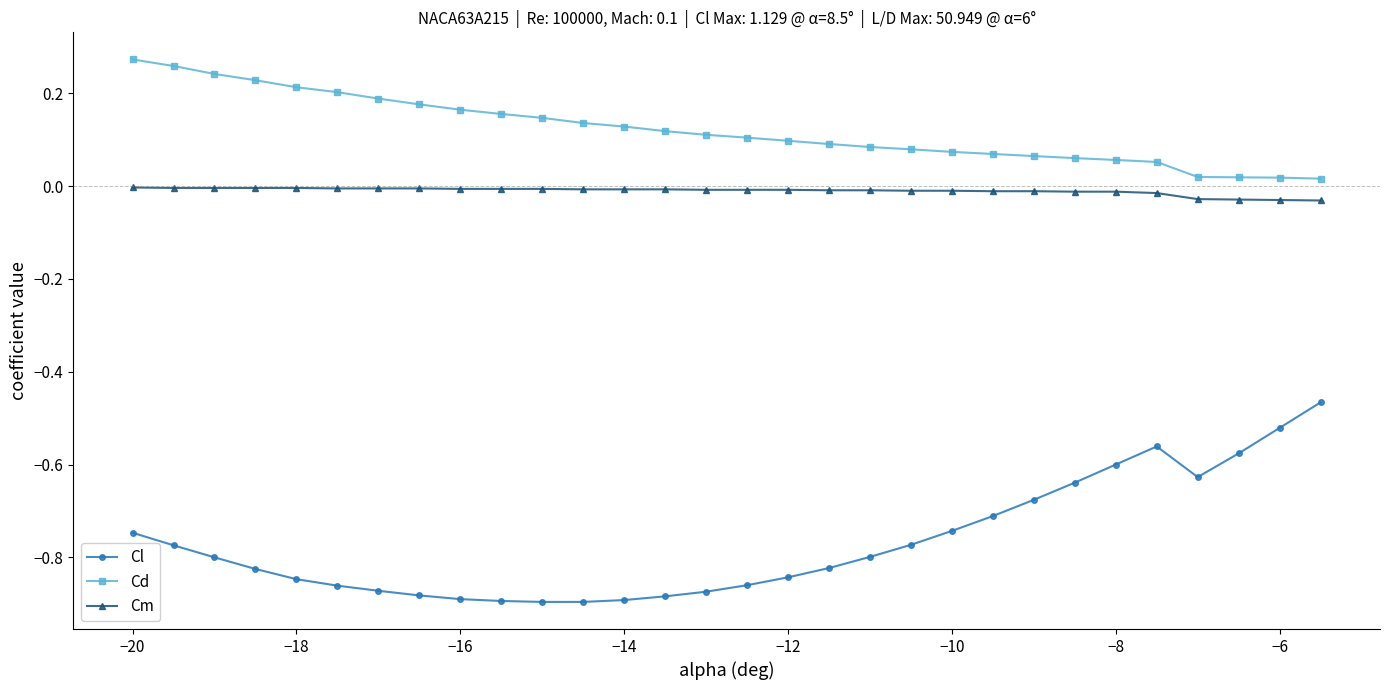

Which series has the largest total across all categories?

Cd